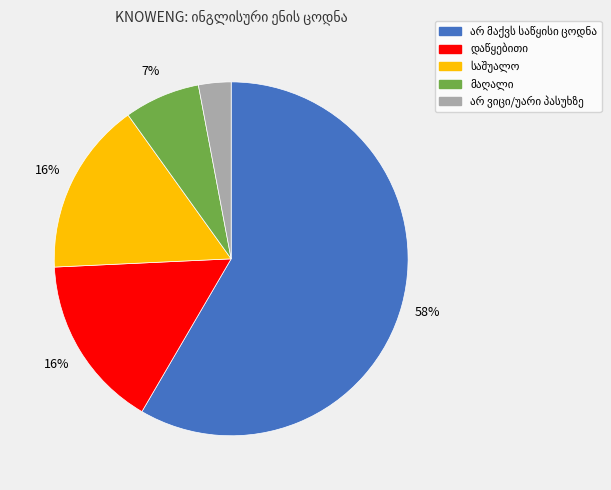

To the nearest percent, what is the difference between the largest and smallest slice percentages?

55%